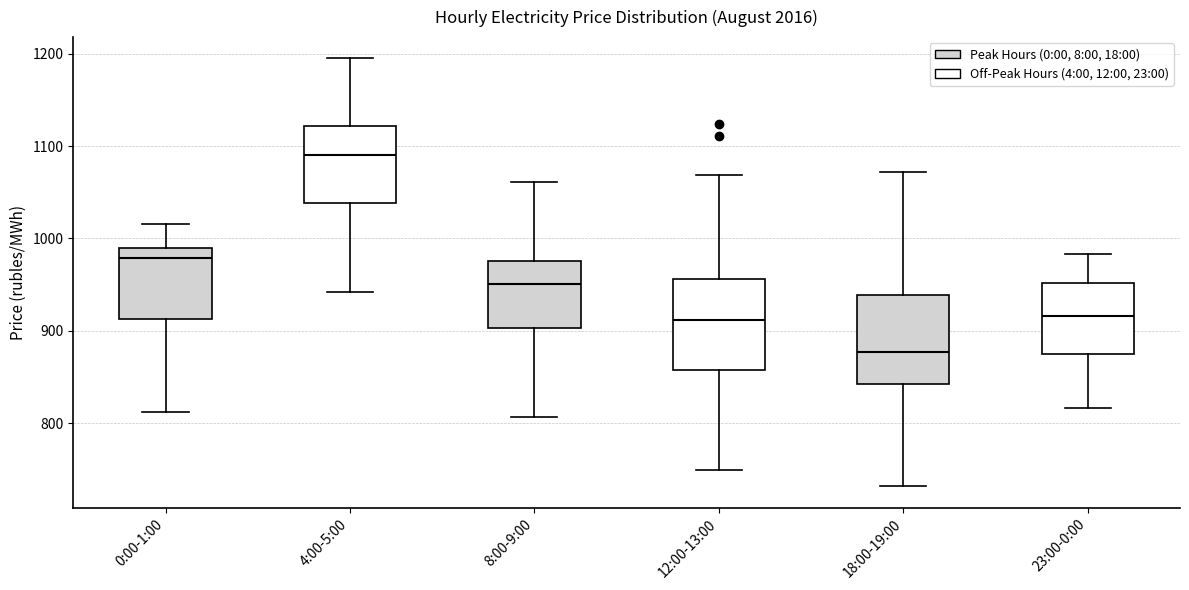

Where is the upper edge of the box for 23:00-0:00 on the y-axis? The values are not printed on the chart, so give them approximately, as read against the axis.

950